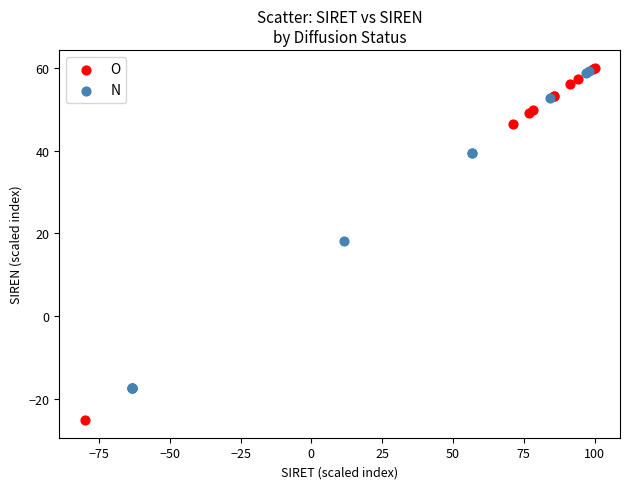

Which series reaches the minimum Y coordinate?

O